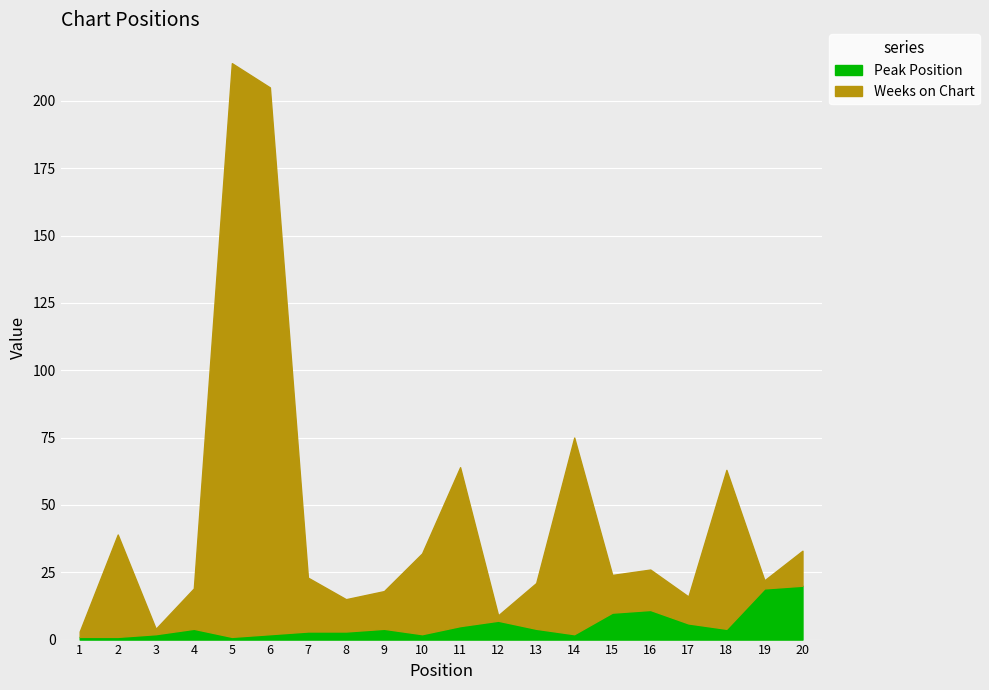

Where is the first local minimum for Peak Position?

5